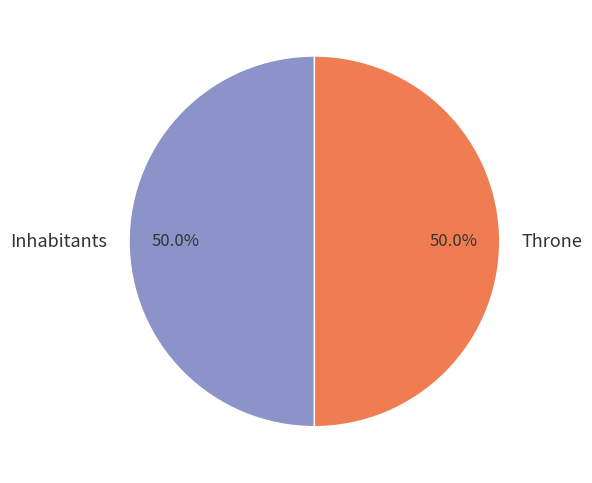

What is the ratio of the value at Inhabitants to the value at Throne?

1.0